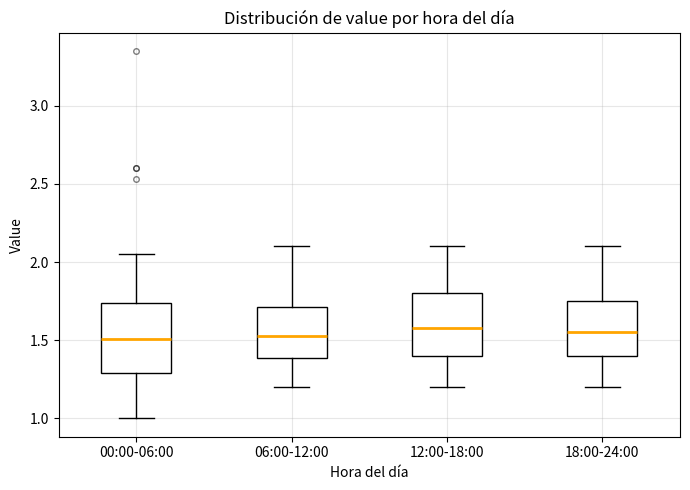

Reading left to right, read every box against the y-axis: the position of its median line, the range the box covers, and the ends of its whiskers. The values are not printed on the chart, so give them approximately, as read against the axis.

00:00-06:00: median 1.50, box 1.30 to 1.75, whiskers 1.00 to 2.05
06:00-12:00: median 1.55, box 1.40 to 1.70, whiskers 1.20 to 2.10
12:00-18:00: median 1.60, box 1.40 to 1.80, whiskers 1.20 to 2.10
18:00-24:00: median 1.55, box 1.40 to 1.75, whiskers 1.20 to 2.10